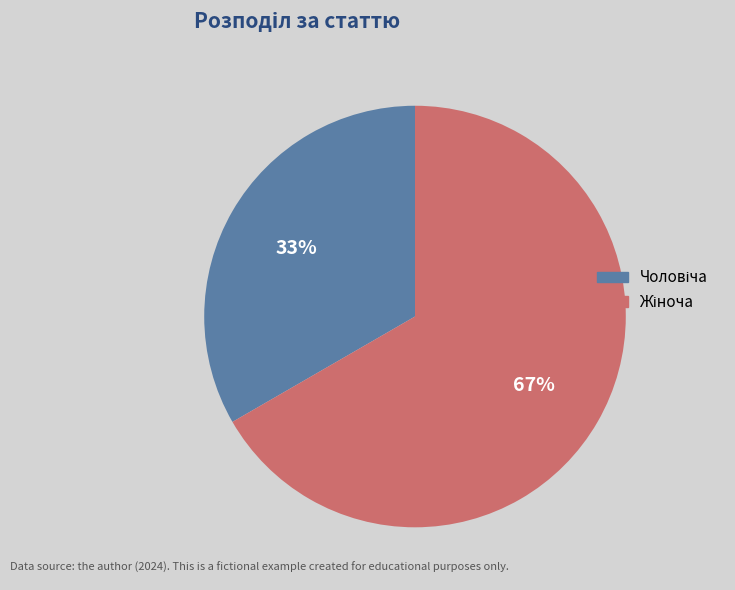

Is there a majority slice in this chart?

Yes